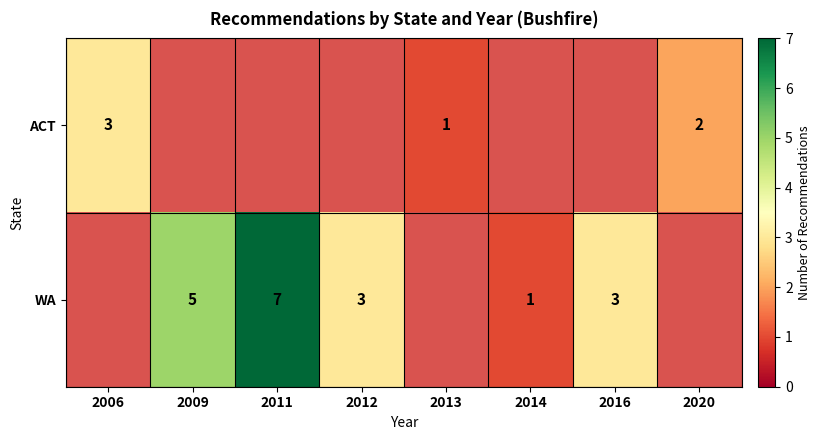

True or false: ACT has a value of 2 at 2006.

False